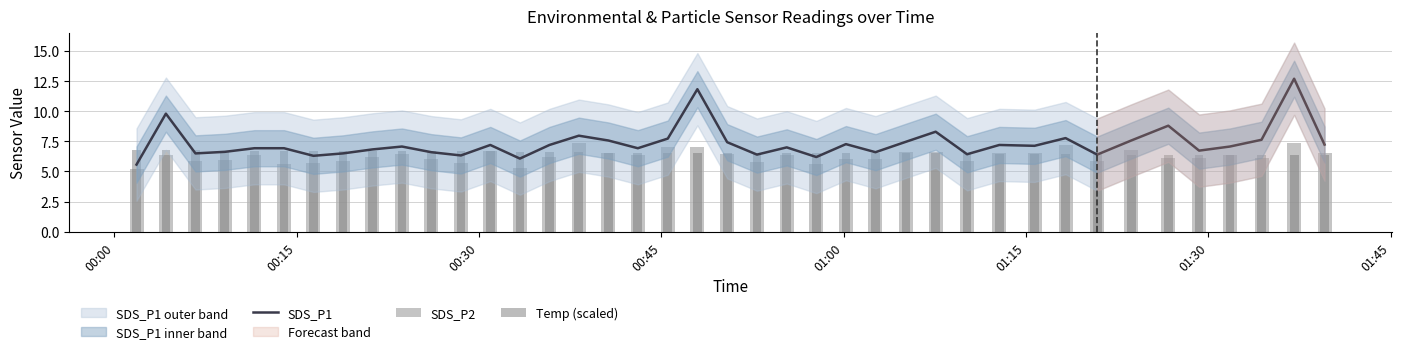

What is the sum of all SDS_P1 values?

293.8